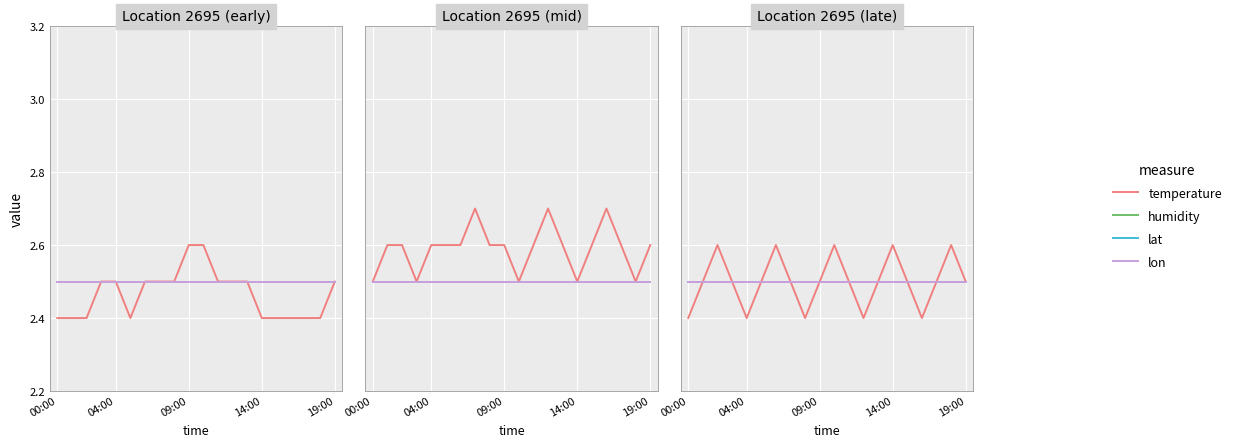

How many data points does each series have?

20